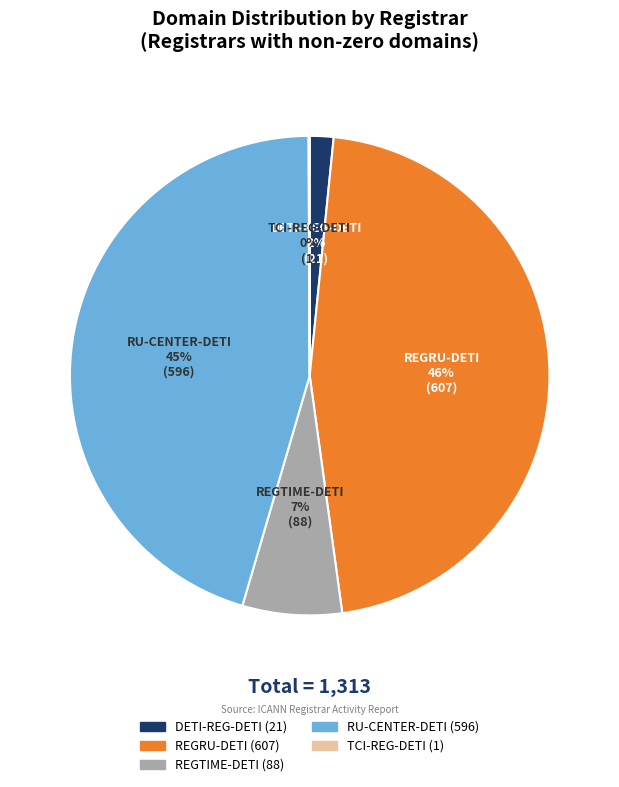

To the nearest percent, what portion does REGRU-DETI represent?

46%